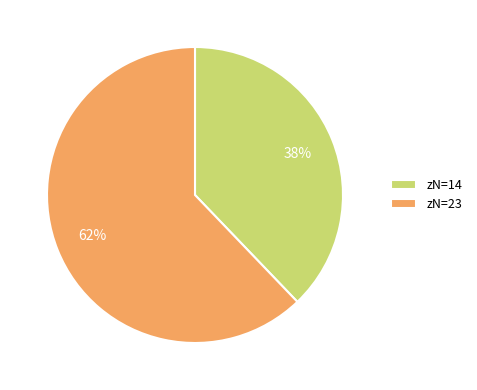

Which category has the smallest portion of the pie?

zN=14